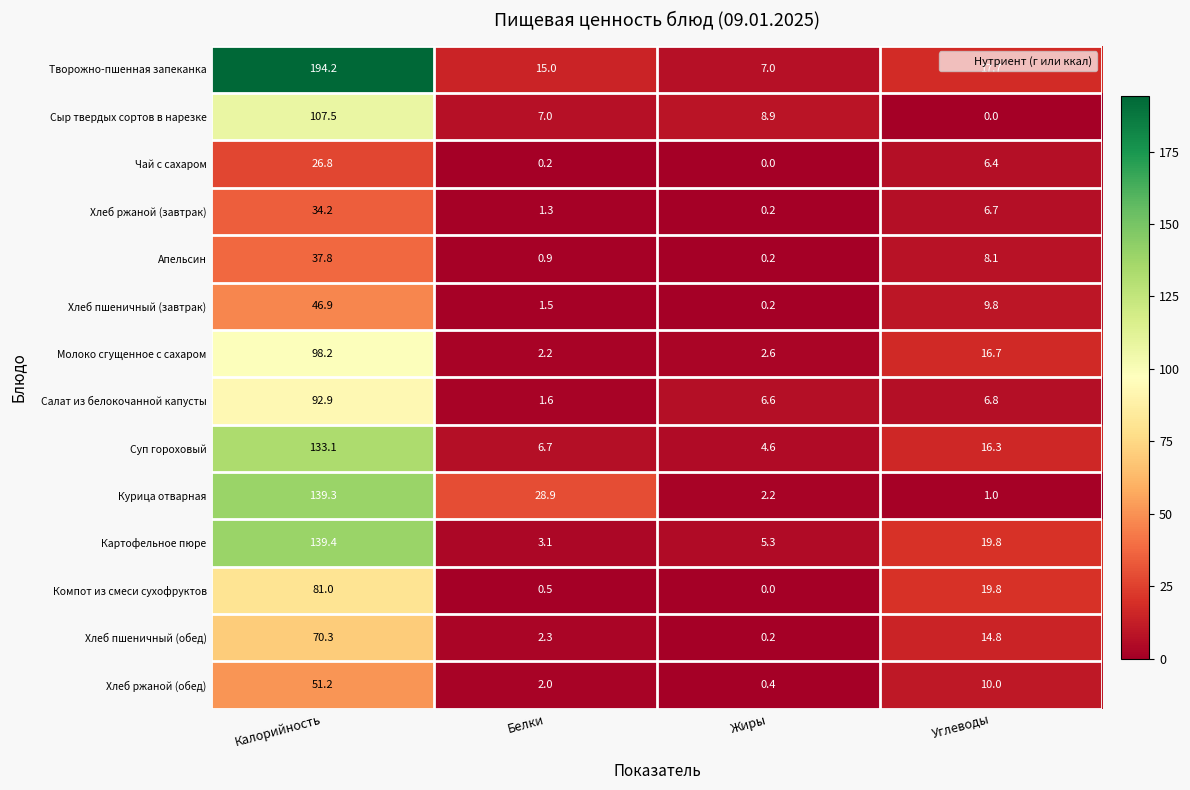

At which label does Картофельное пюре first exceed 19?

Калорийность